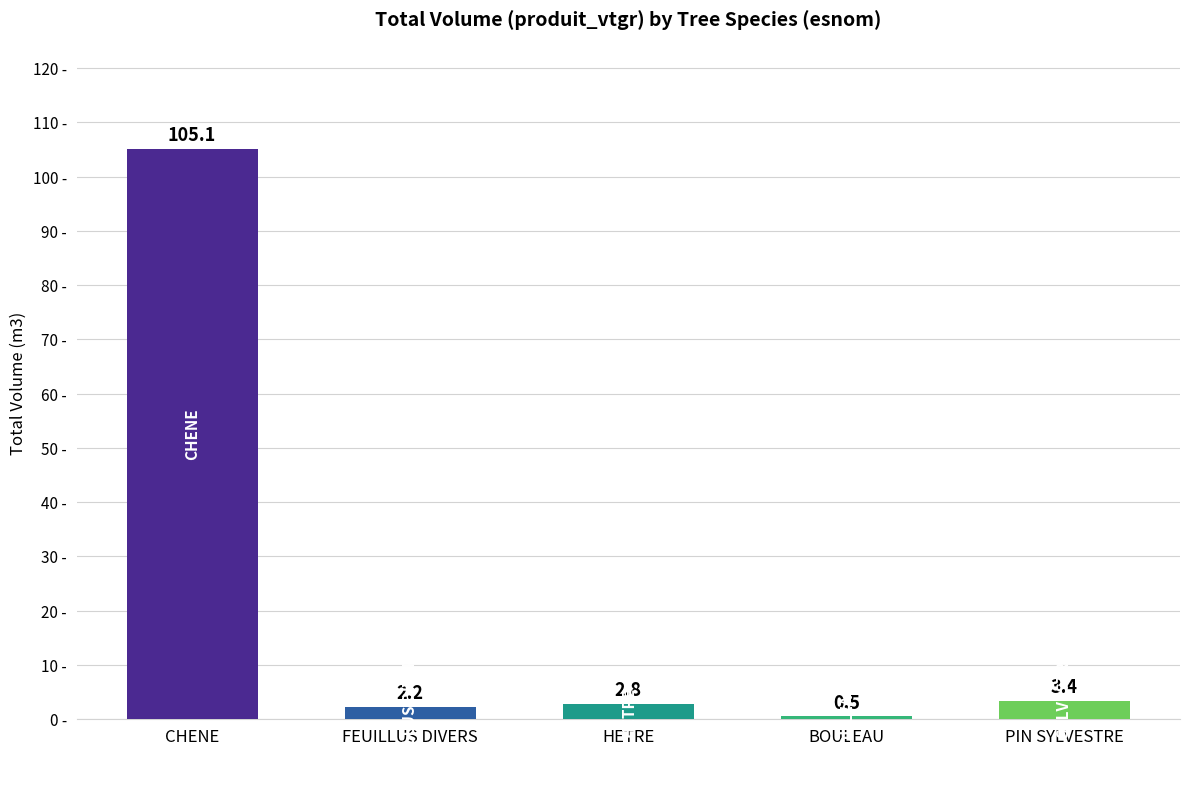

Reading left to right, transcribe all the data shown in this chart.

CHENE=105.1	FEUILLUS DIVERS=2.2	HETRE=2.8	BOULEAU=0.5	PIN SYLVESTRE=3.4